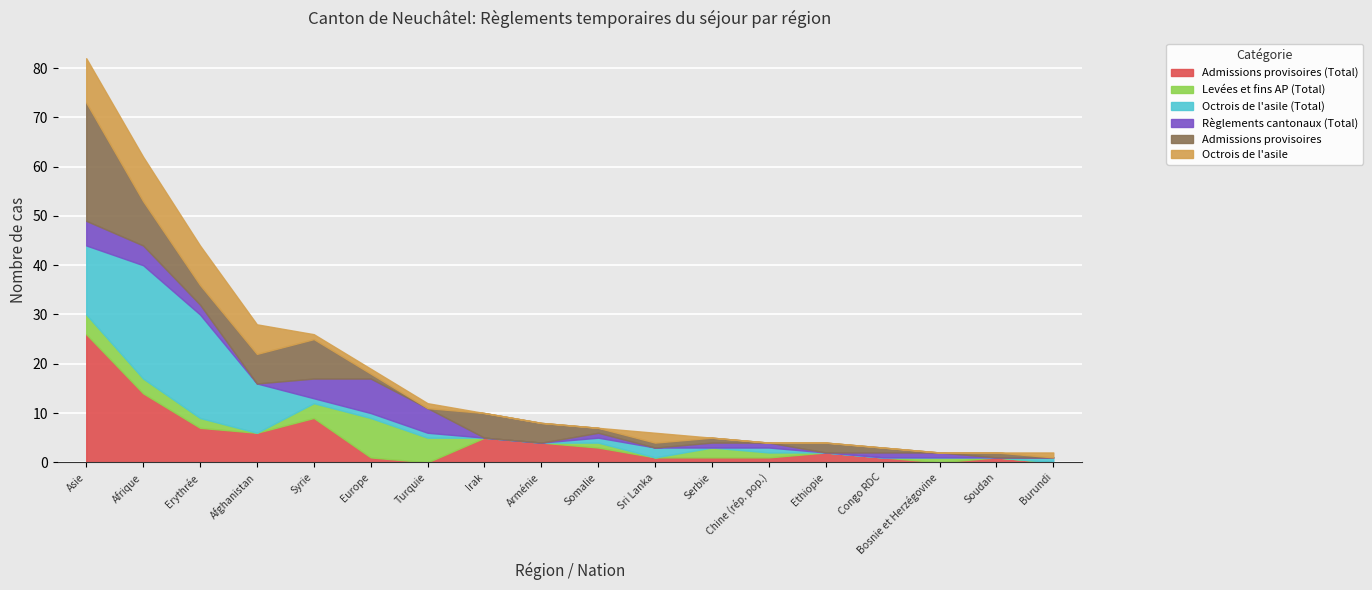

What is the average value of the Octrois de l'asile series?

2